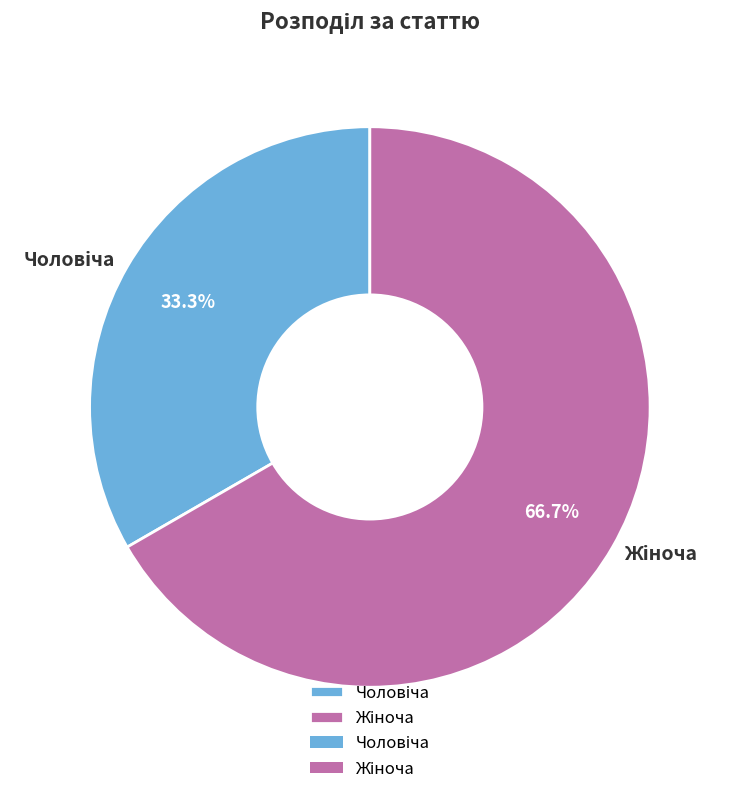

How many slices are in this pie chart?

2